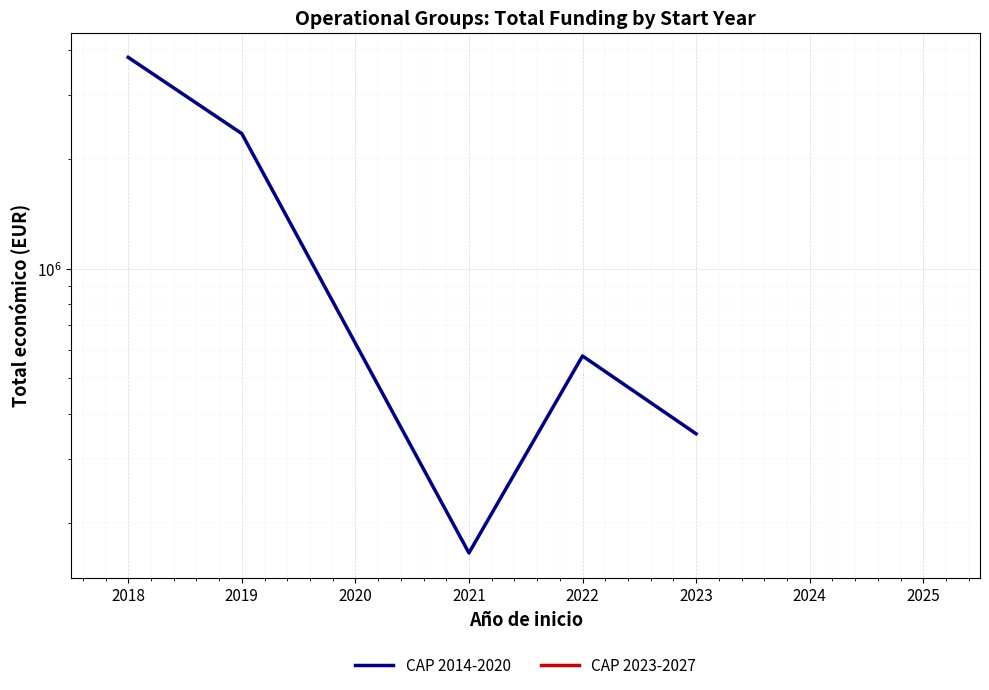

Reading left to right, what are all the values shown in this chart?

3817298.7	2355586.8	165565.0	576330.7	352139.0